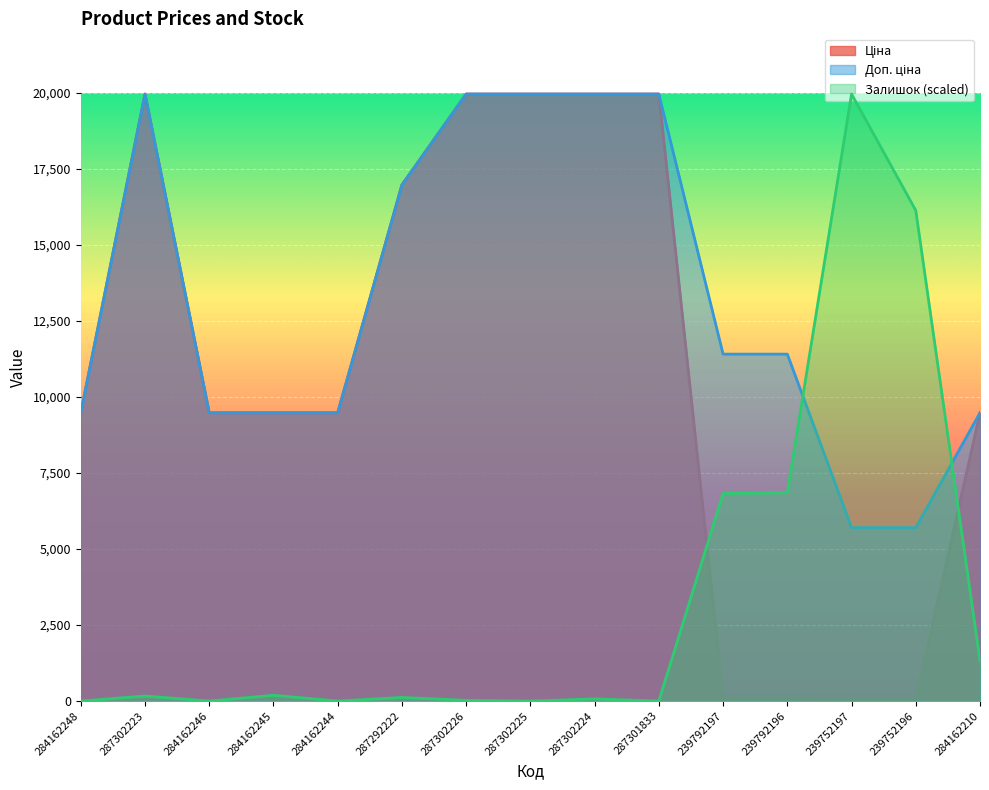

Which series has the largest range (max minus min)?

Залишок